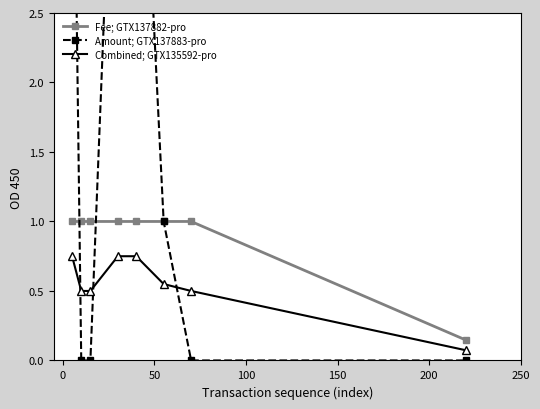

List the series in order of their peak value, lowest first.

Combined; GTX135592-pro, Fee; GTX137882-pro, Amount; GTX137883-pro